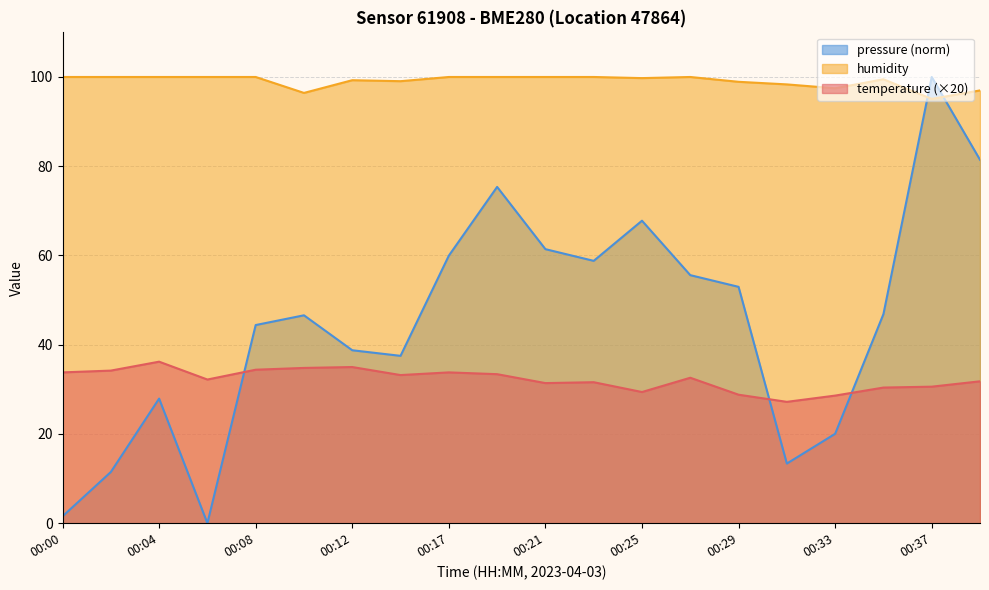

What is the highest value of the humidity series?

100.0